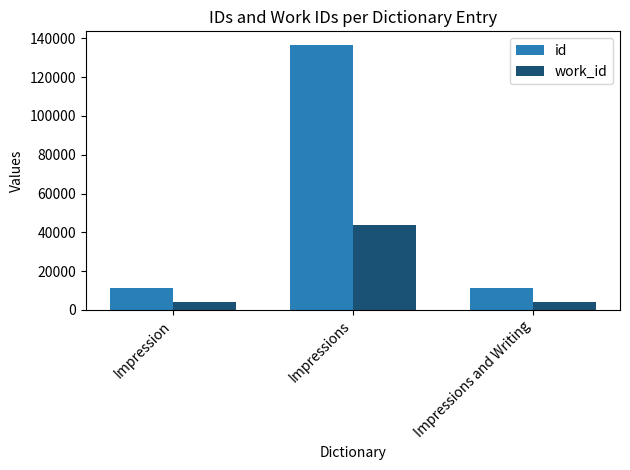

Read the id value at Impression, to the nearest 100.

11200